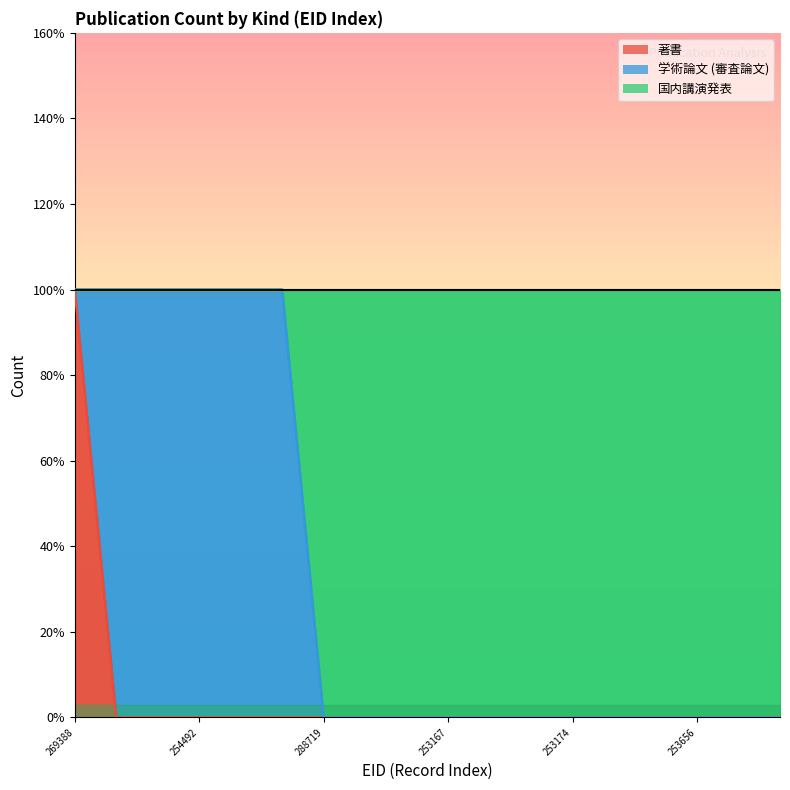

At which category is the sum across all series the highest?

269388